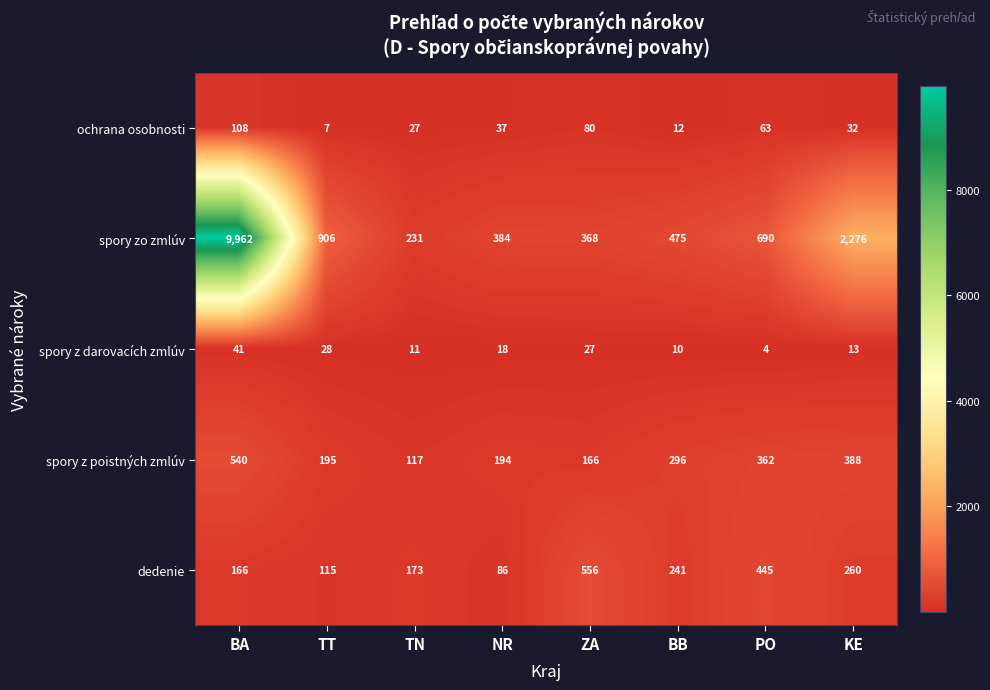

At which label is ochrana osobnosti closest to 57?

PO